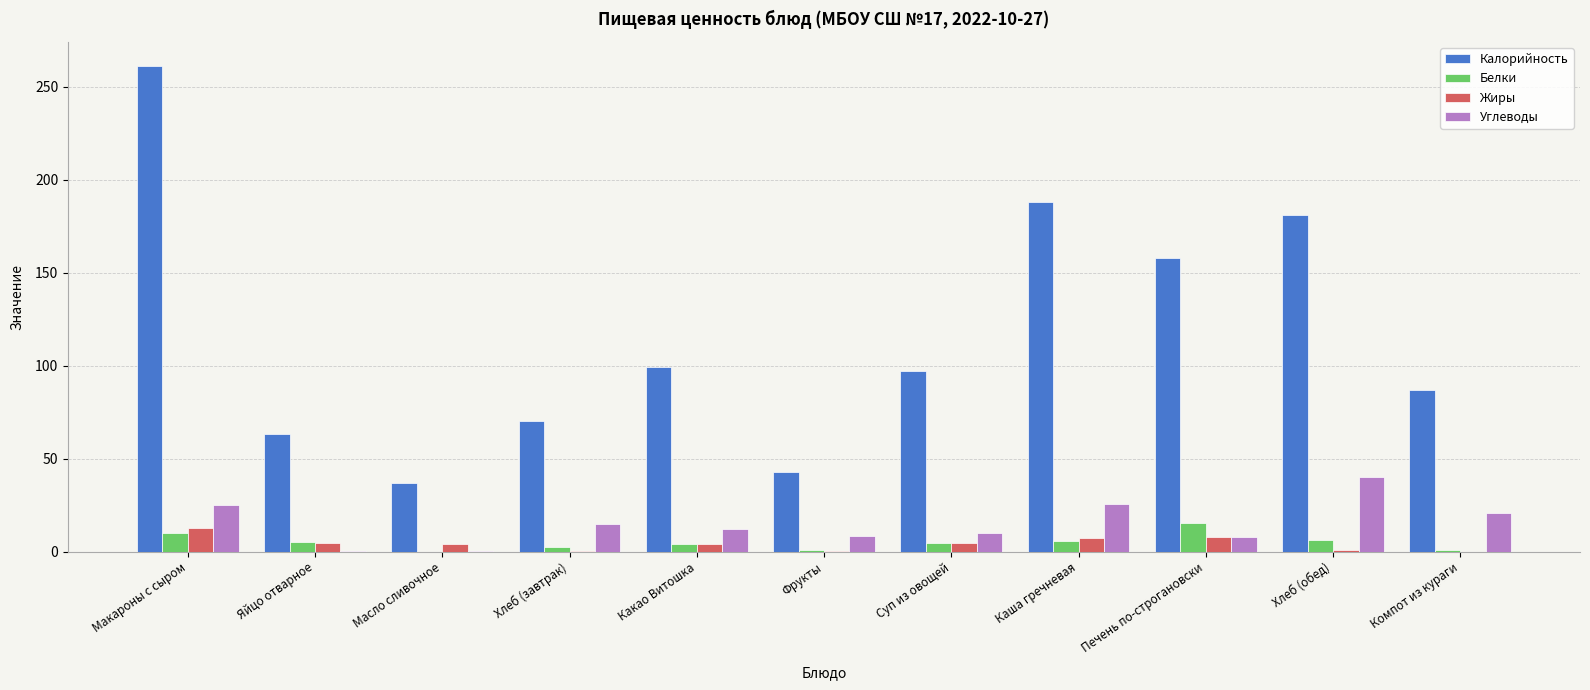

The value of Белки at Печень по-строгановски is 15.3. True or false?

True